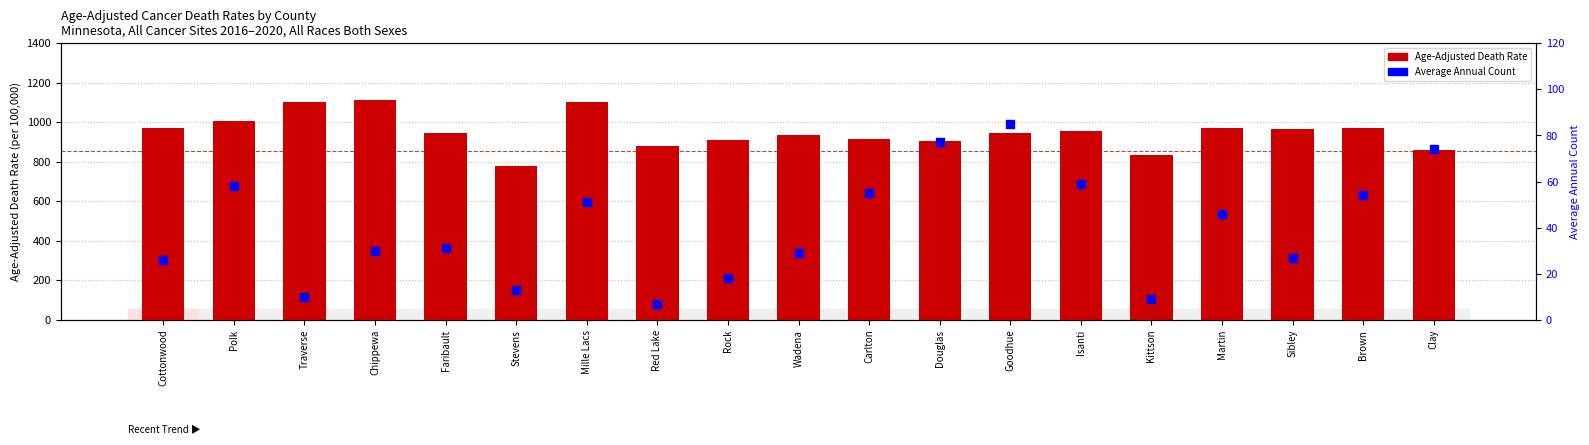

Is the value of Average Annual Count at Sibley greater than the value of Age-Adjusted Death Rate at Stevens?

No